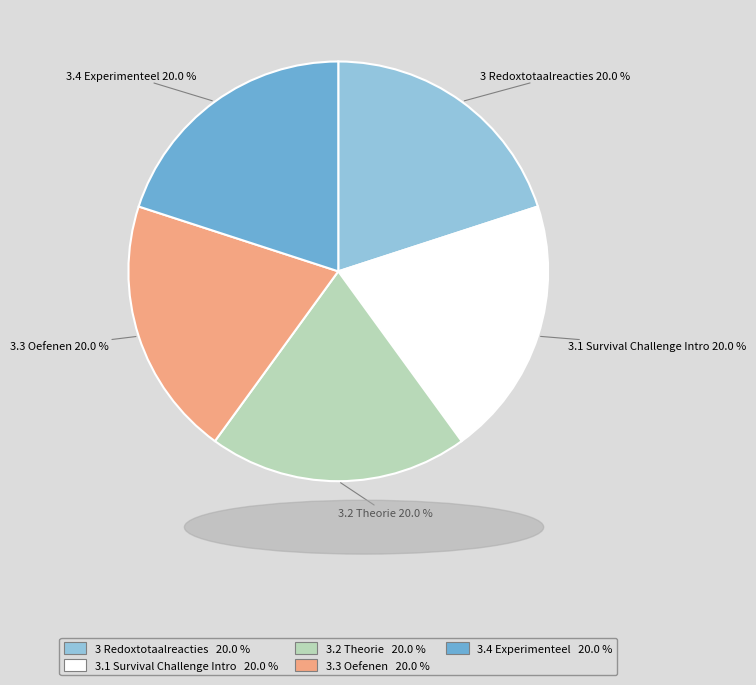

How many slices are in this pie chart?

5